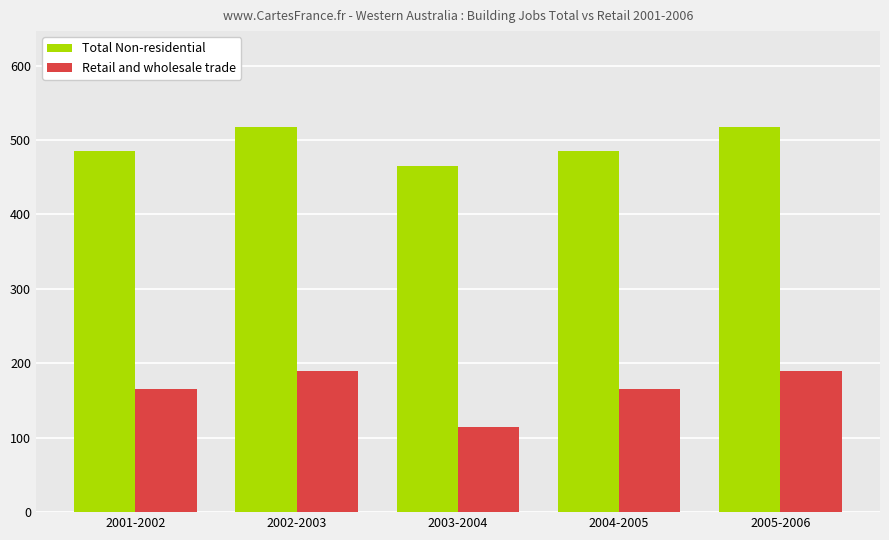

True or false: Total Non-residential has a value of 465 at 2003-2004.

True